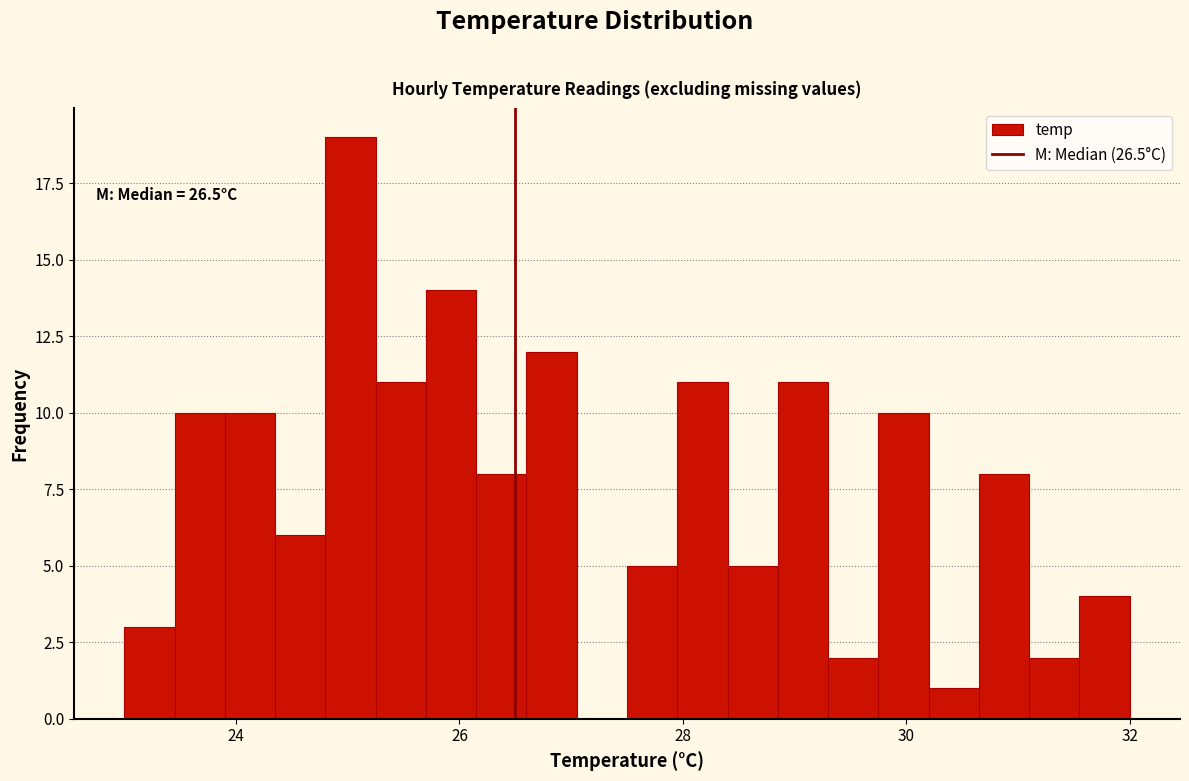

Around what value on the x-axis is the tallest bar? Give the approximate position of its centre, as read against the axis.

25.0